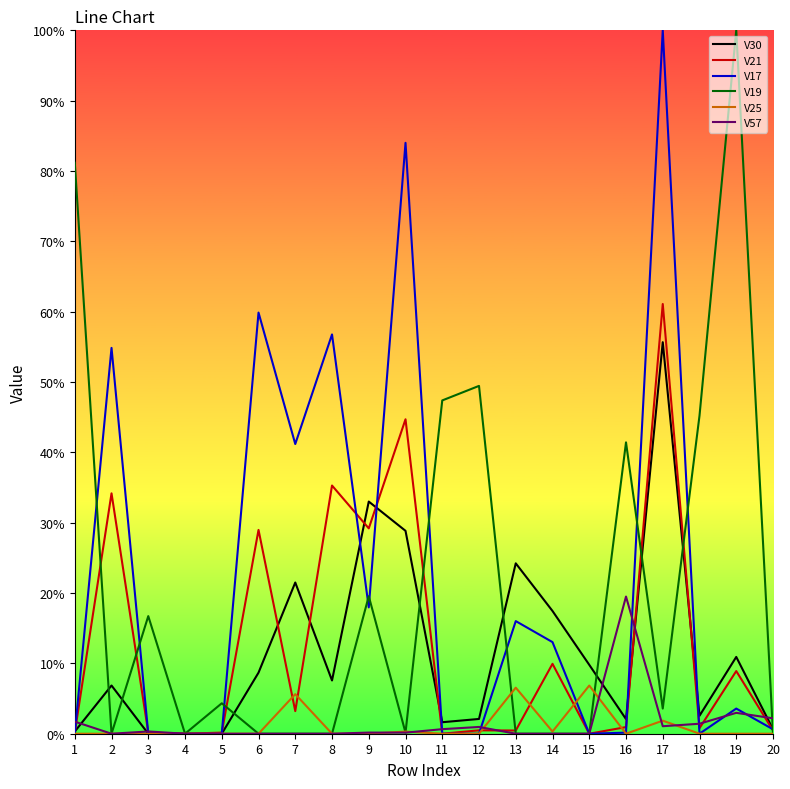

List the labels in order of V19 value, smallest first.

2, 4, 6, 7, 8, 13, 14, 15, 20, 10, 17, 5, 3, 9, 16, 18, 11, 12, 1, 19